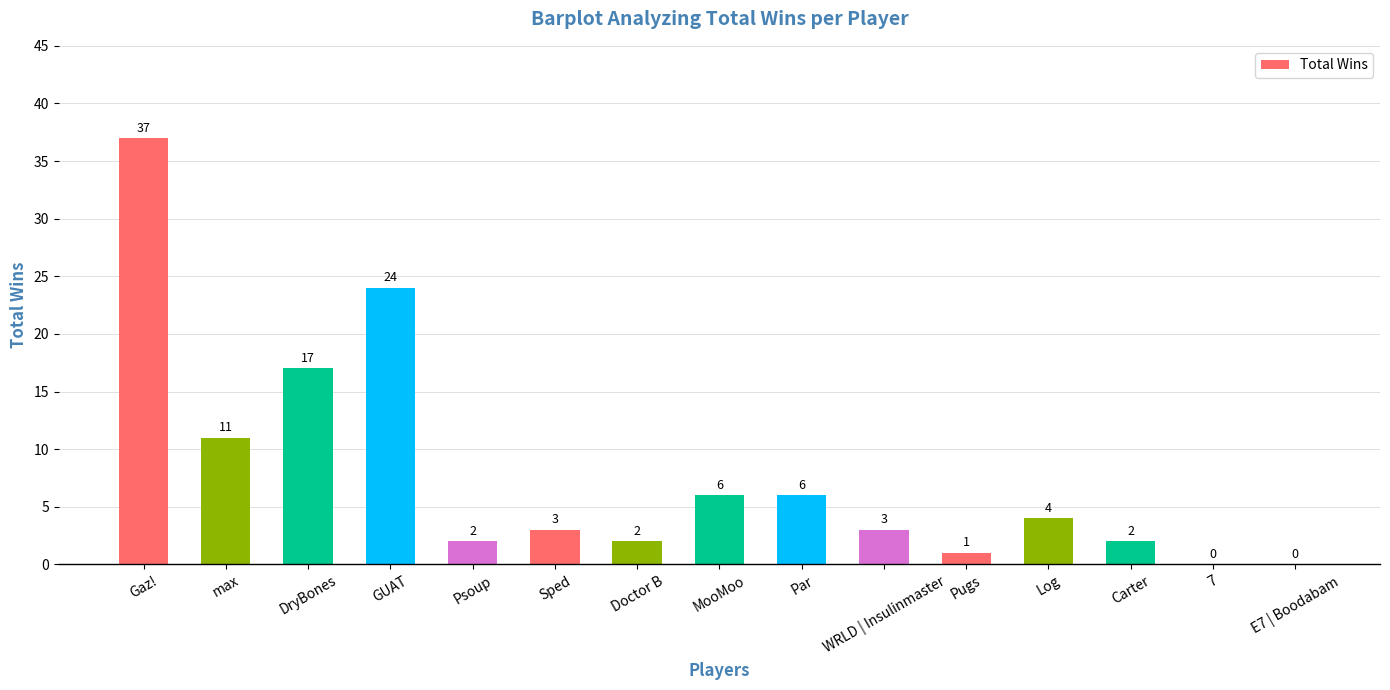

Reading left to right, list all the values displayed in this chart.

Gaz!=37	max=11	DryBones=17	GUAT=24	Psoup=2	Sped=3	Doctor B=2	MooMoo=6	Par=6	WRLD | Insulinmaster=3	Pugs=1	Log=4	Carter=2	7=0	E7 | Boodabam=0